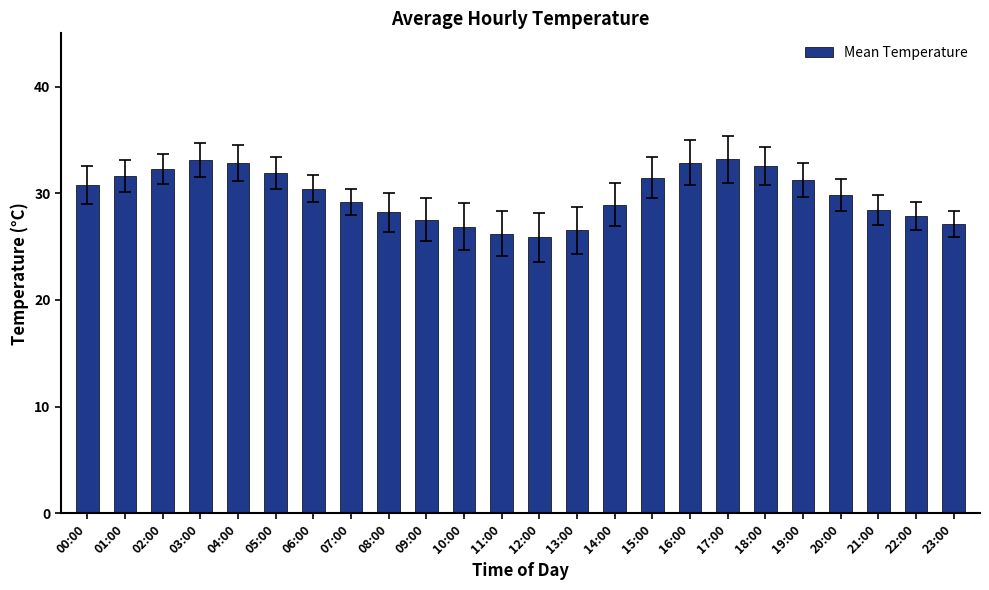

What is the difference between the values at 20:00 and 15:00?

1.6